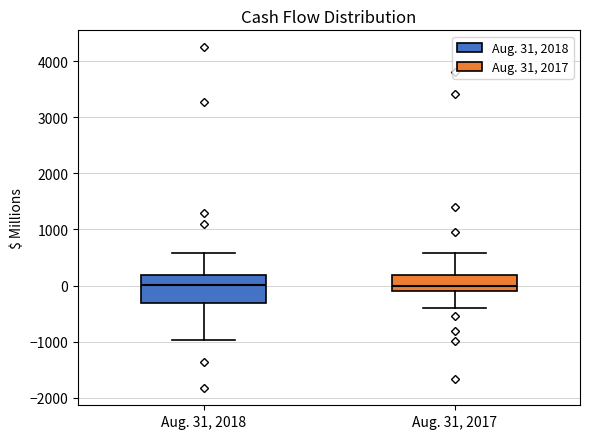

Reading left to right, read every box against the y-axis: the position of its median line, the range the box covers, and the ends of its whiskers. The values are not printed on the chart, so give them approximately, as read against the axis.

Aug. 31, 2018: median 0, box -300 to 200, whiskers -1000 to 600
Aug. 31, 2017: median 0, box -100 to 200, whiskers -400 to 600